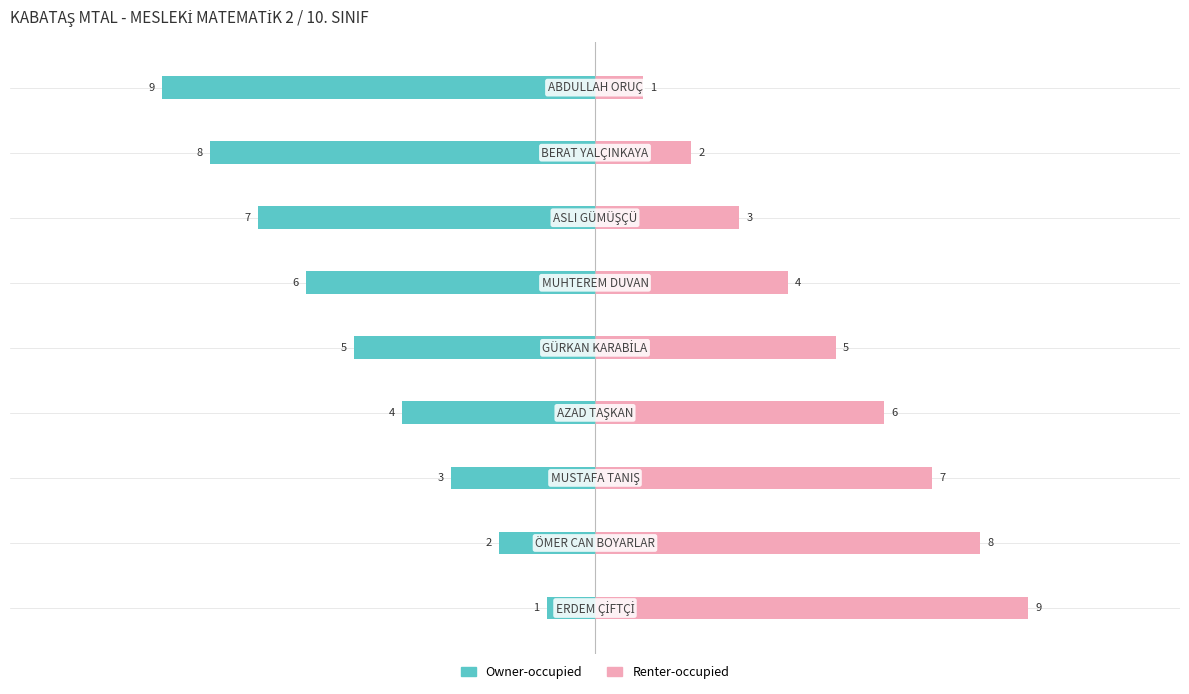

Rank the series at 8 from lowest to highest value.

Owner-occupied, Renter-occupied